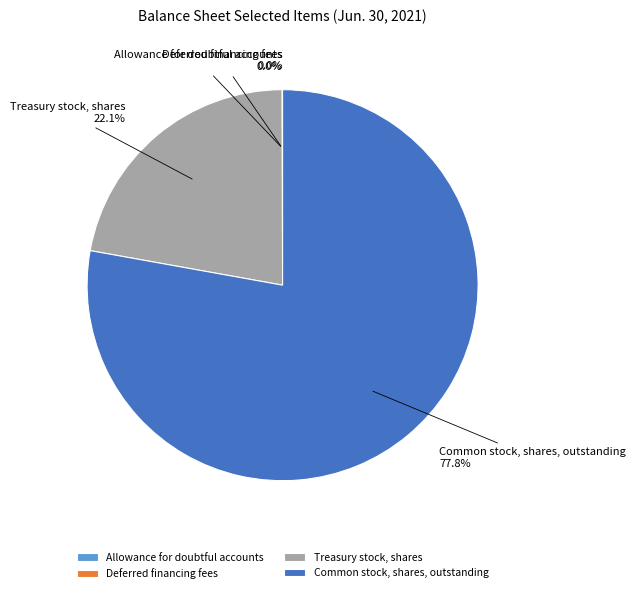

Which category has the biggest portion of the pie?

Common stock, shares, outstanding